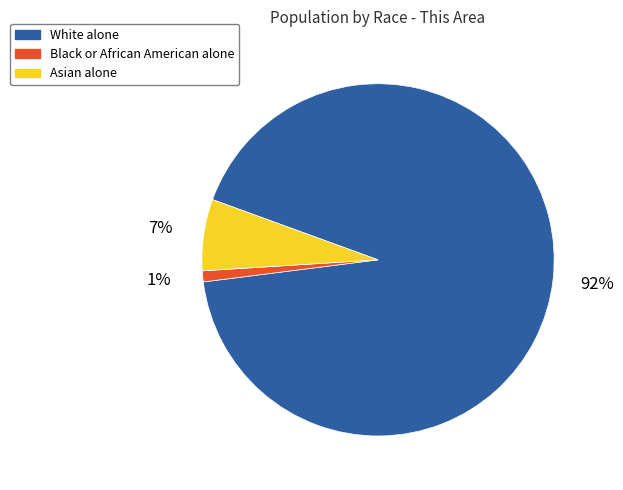

The Black or African American alone slice represents 1% of the pie. True or false?

True